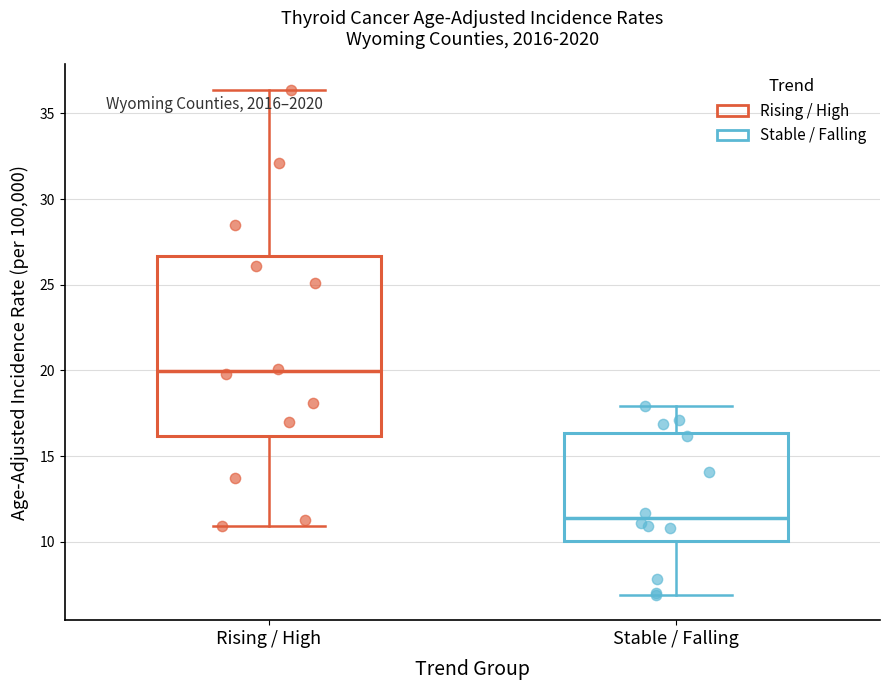

Comparing the boxes themselves (not the whiskers), which one is the tallest?

Rising / High